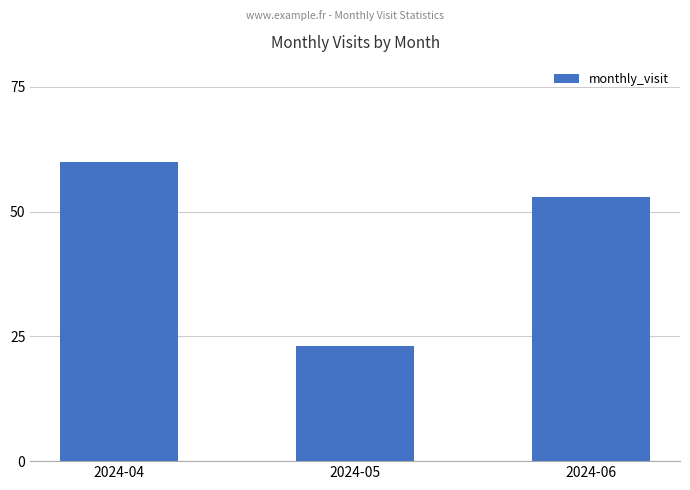

List the labels in order of value, smallest first.

2024-05, 2024-06, 2024-04